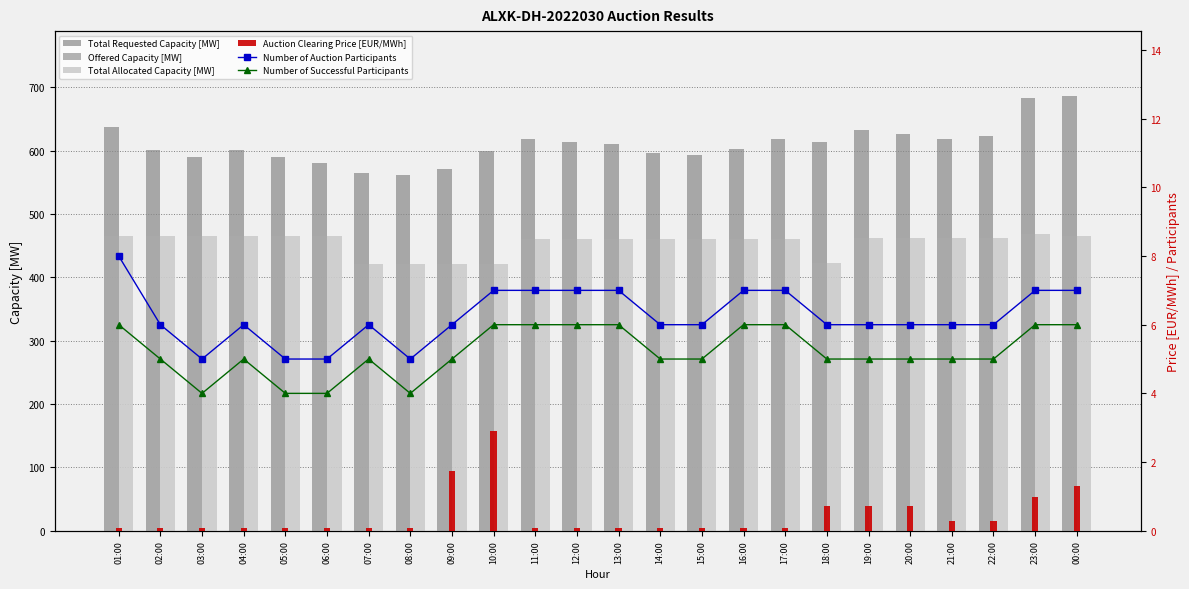

What is the label of the 16th bar from the right?

09:00